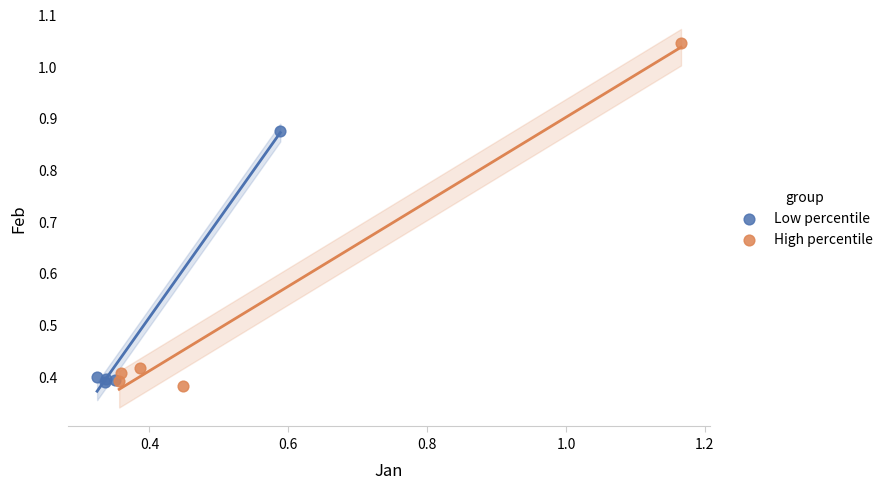

Which series has the largest Y range (max minus min)?

High percentile